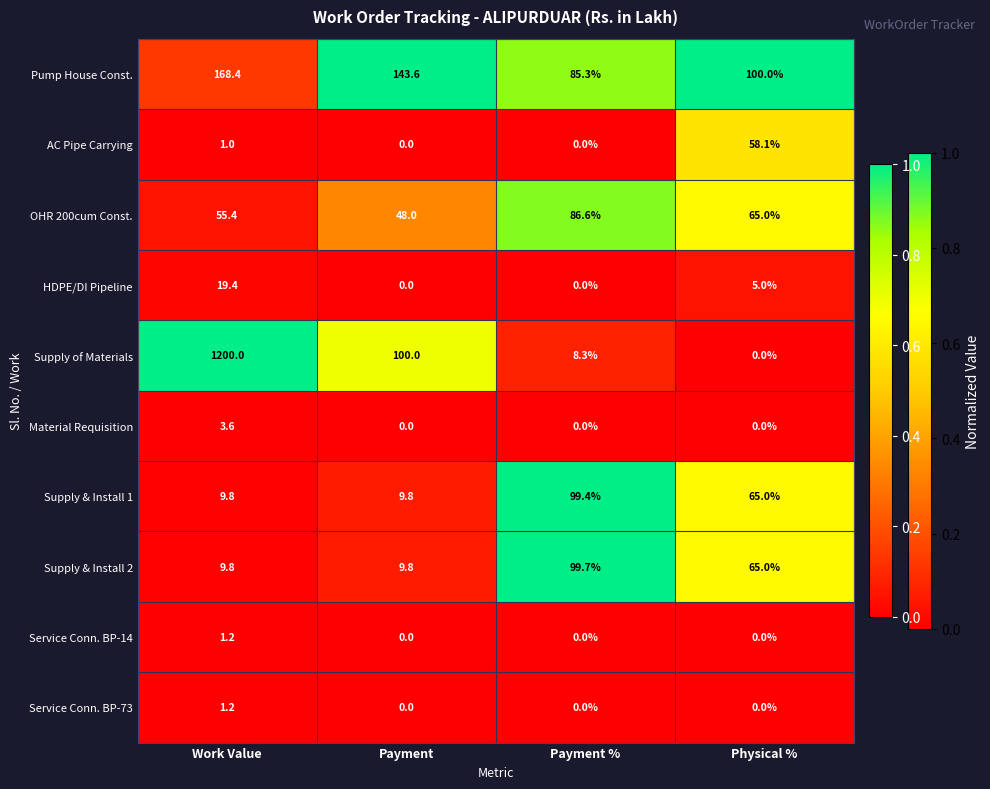

Which series has the widest spread of values?

Supply of Materials